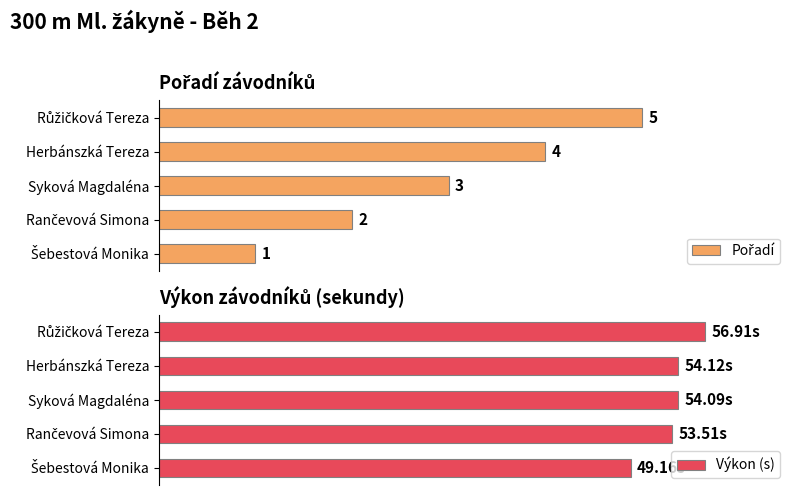

Is it true that Výkon (s) equals 53.5 at Rančevová Simona?

True